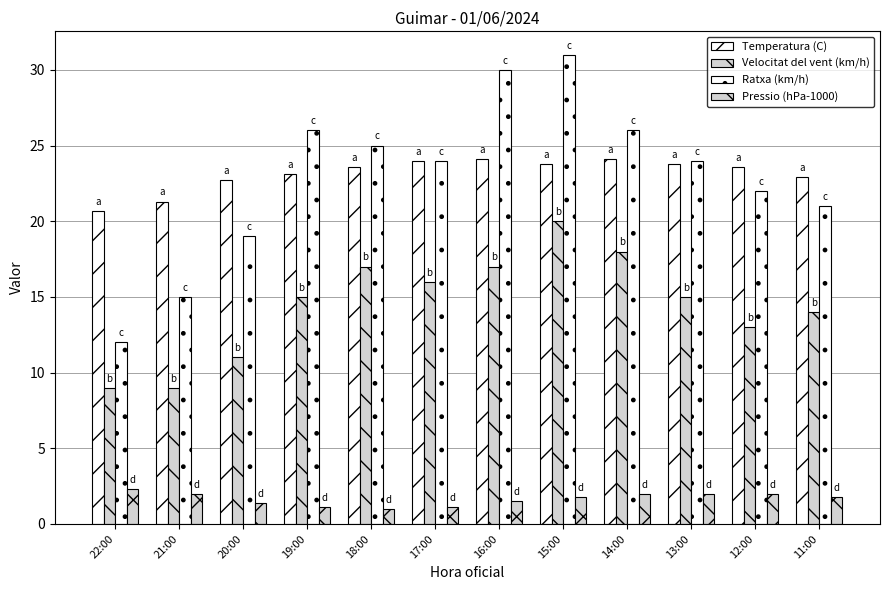

Between 20:00 and 16:00, which series saw the biggest shift?

Ratxa (km/h)